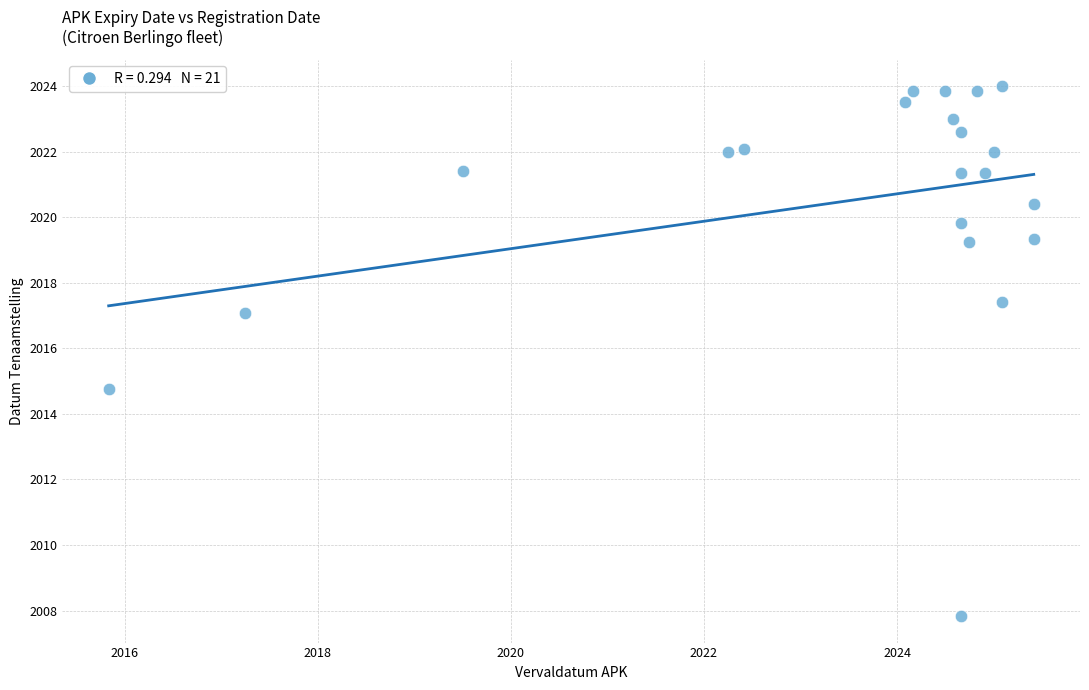

What Y value in the scatter plot is closest to 2015?

2014.8